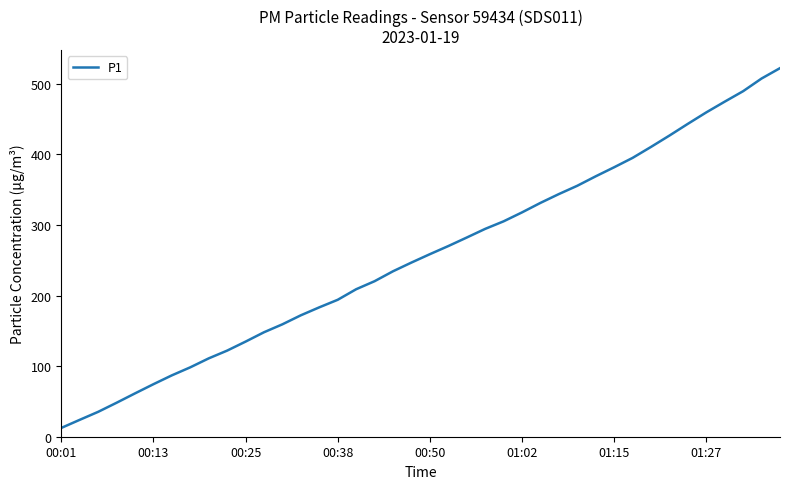

What is the sum of all values?

10217.2